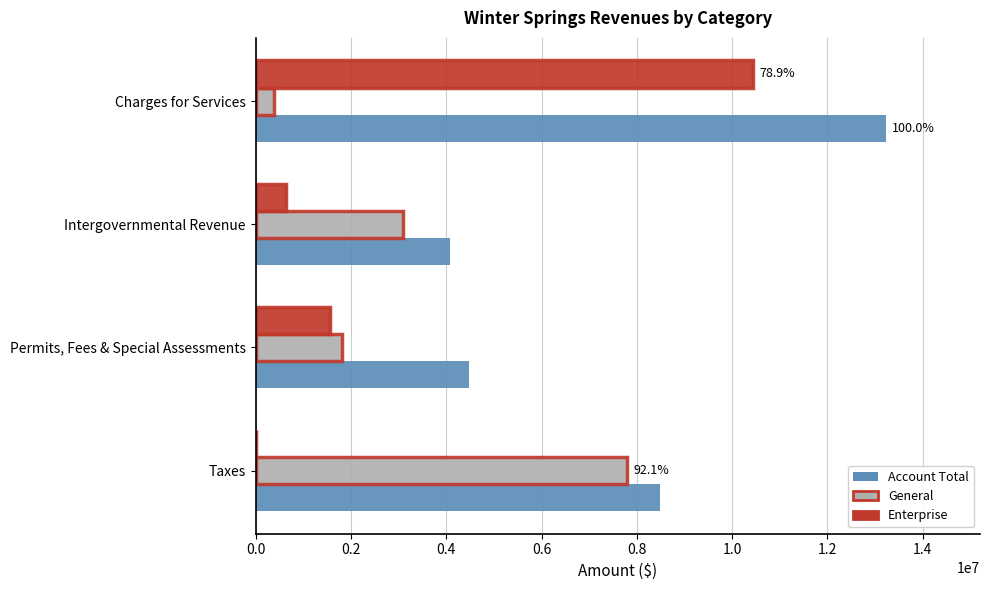

What is the sum of all Enterprise values?

12620032